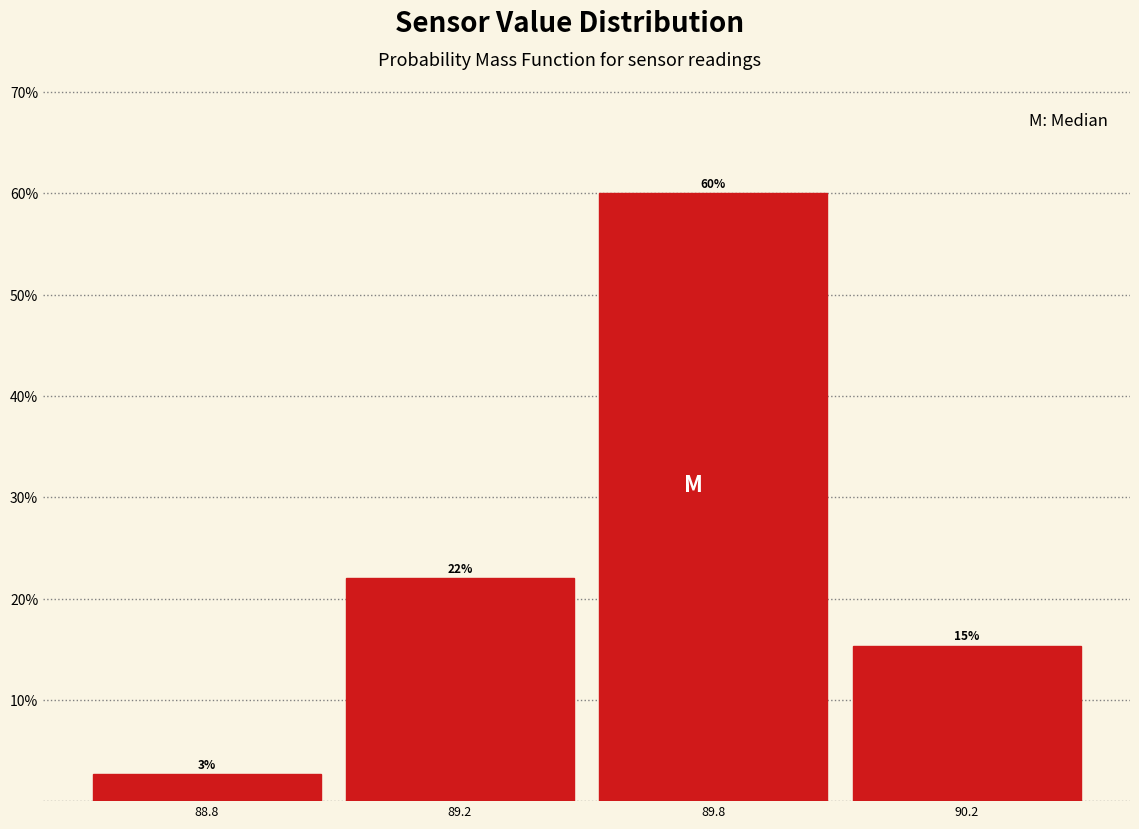

Where is the data nearest to the value 31?

89.2